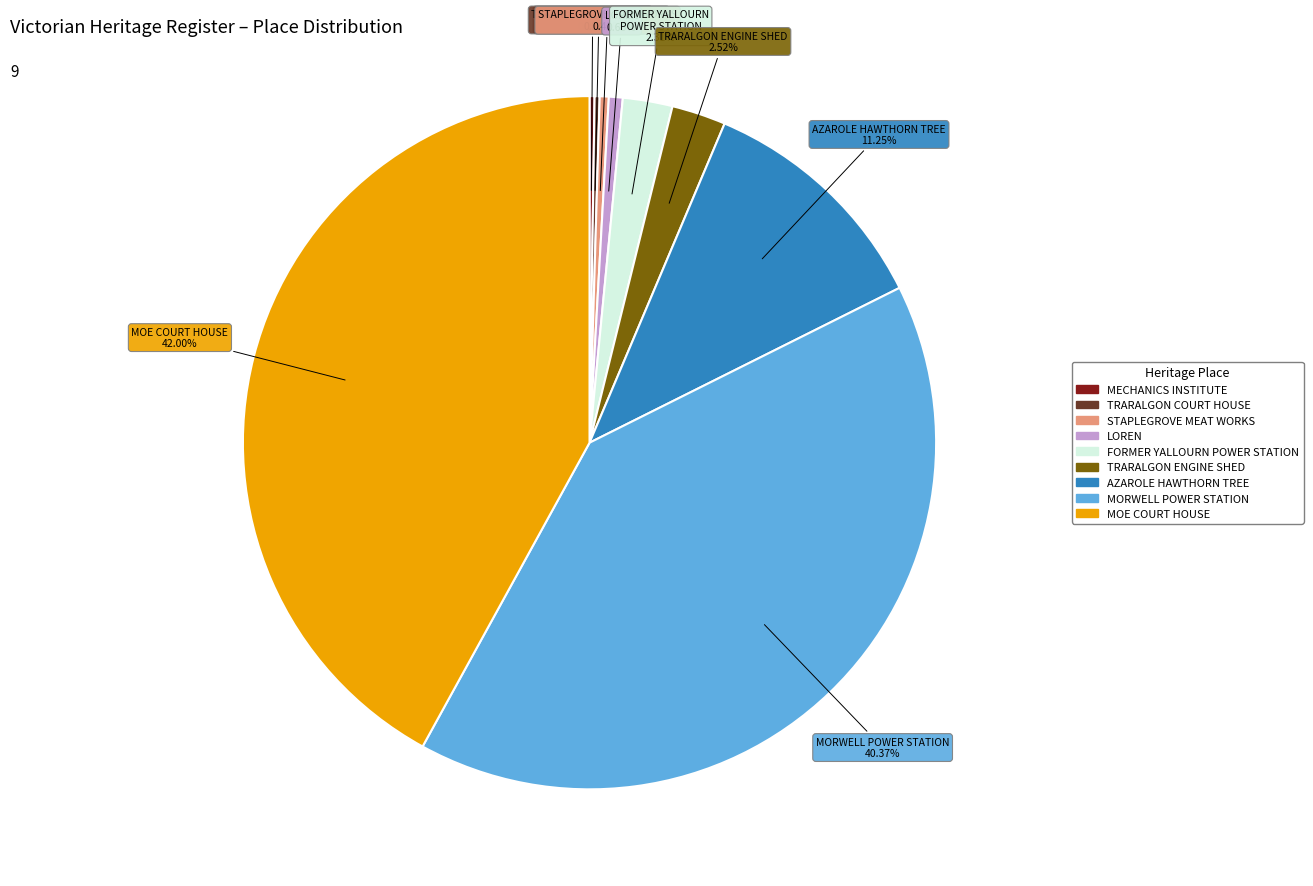

Is there any slice that represents more than half of the pie?

No